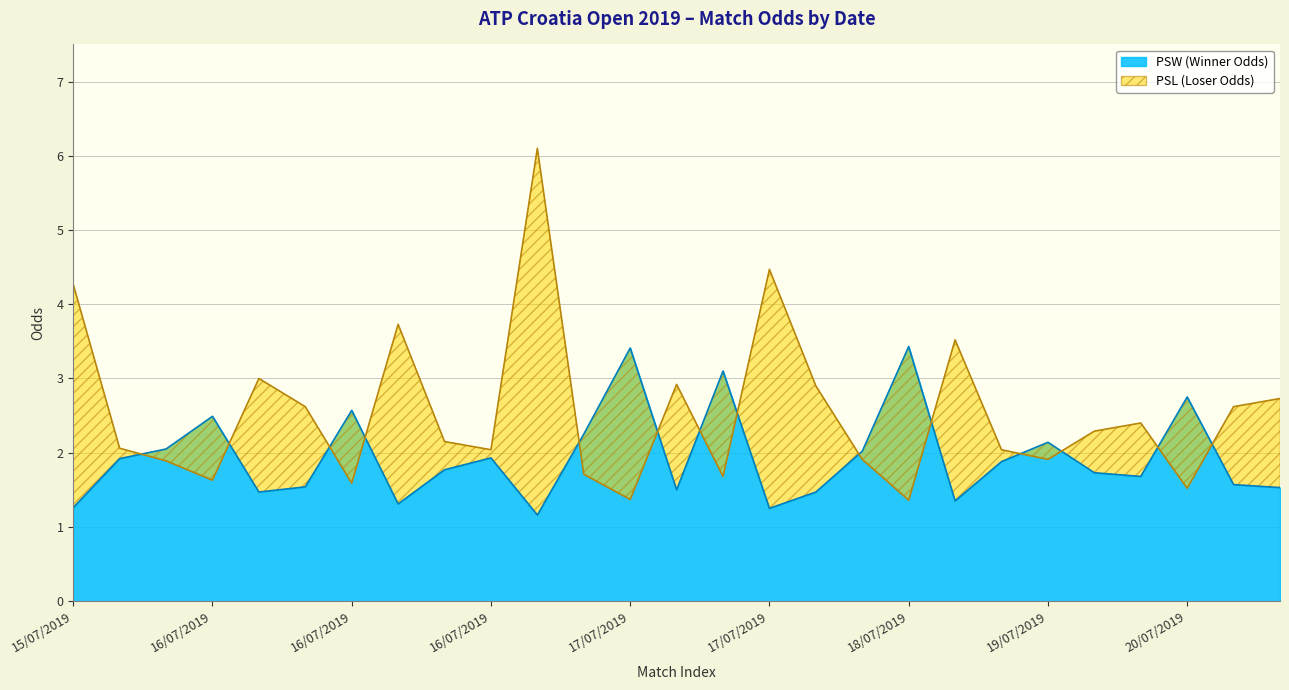

Which series has the widest spread of values?

PSL